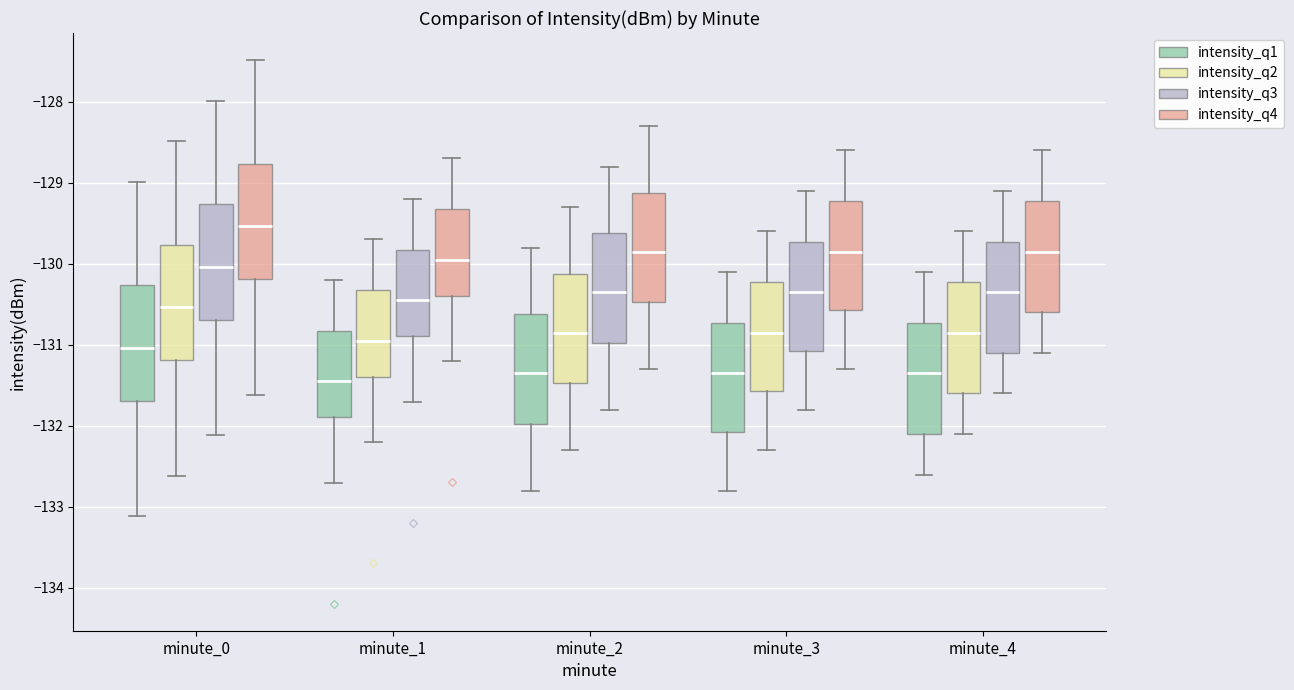

Reading left to right, read every box against the y-axis: the position of its median line, the range the box covers, and the ends of its whiskers. The values are not printed on the chart, so give them approximately, as read against the axis.

minute_0 (intensity_q1): median -131.0, box -131.7 to -130.3, whiskers -133.1 to -129.0
minute_0 (intensity_q2): median -130.5, box -131.2 to -129.8, whiskers -132.6 to -128.5
minute_0 (intensity_q3): median -130.0, box -130.7 to -129.3, whiskers -132.1 to -128.0
minute_0 (intensity_q4): median -129.5, box -130.2 to -128.8, whiskers -131.6 to -127.5
minute_1 (intensity_q1): median -131.4, box -131.9 to -130.8, whiskers -132.7 to -130.2
minute_1 (intensity_q2): median -130.9, box -131.4 to -130.3, whiskers -132.2 to -129.7
minute_1 (intensity_q3): median -130.4, box -130.9 to -129.8, whiskers -131.7 to -129.2
minute_1 (intensity_q4): median -129.9, box -130.4 to -129.3, whiskers -131.2 to -128.7
minute_2 (intensity_q1): median -131.3, box -132.0 to -130.6, whiskers -132.8 to -129.8
minute_2 (intensity_q2): median -130.8, box -131.5 to -130.1, whiskers -132.3 to -129.3
minute_2 (intensity_q3): median -130.3, box -131.0 to -129.6, whiskers -131.8 to -128.8
minute_2 (intensity_q4): median -129.8, box -130.5 to -129.1, whiskers -131.3 to -128.3
minute_3 (intensity_q1): median -131.3, box -132.1 to -130.7, whiskers -132.8 to -130.1
minute_3 (intensity_q2): median -130.8, box -131.6 to -130.2, whiskers -132.3 to -129.6
minute_3 (intensity_q3): median -130.3, box -131.1 to -129.7, whiskers -131.8 to -129.1
minute_3 (intensity_q4): median -129.8, box -130.6 to -129.2, whiskers -131.3 to -128.6
minute_4 (intensity_q1): median -131.3, box -132.1 to -130.7, whiskers -132.6 to -130.1
minute_4 (intensity_q2): median -130.8, box -131.6 to -130.2, whiskers -132.1 to -129.6
minute_4 (intensity_q3): median -130.3, box -131.1 to -129.7, whiskers -131.6 to -129.1
minute_4 (intensity_q4): median -129.8, box -130.6 to -129.2, whiskers -131.1 to -128.6